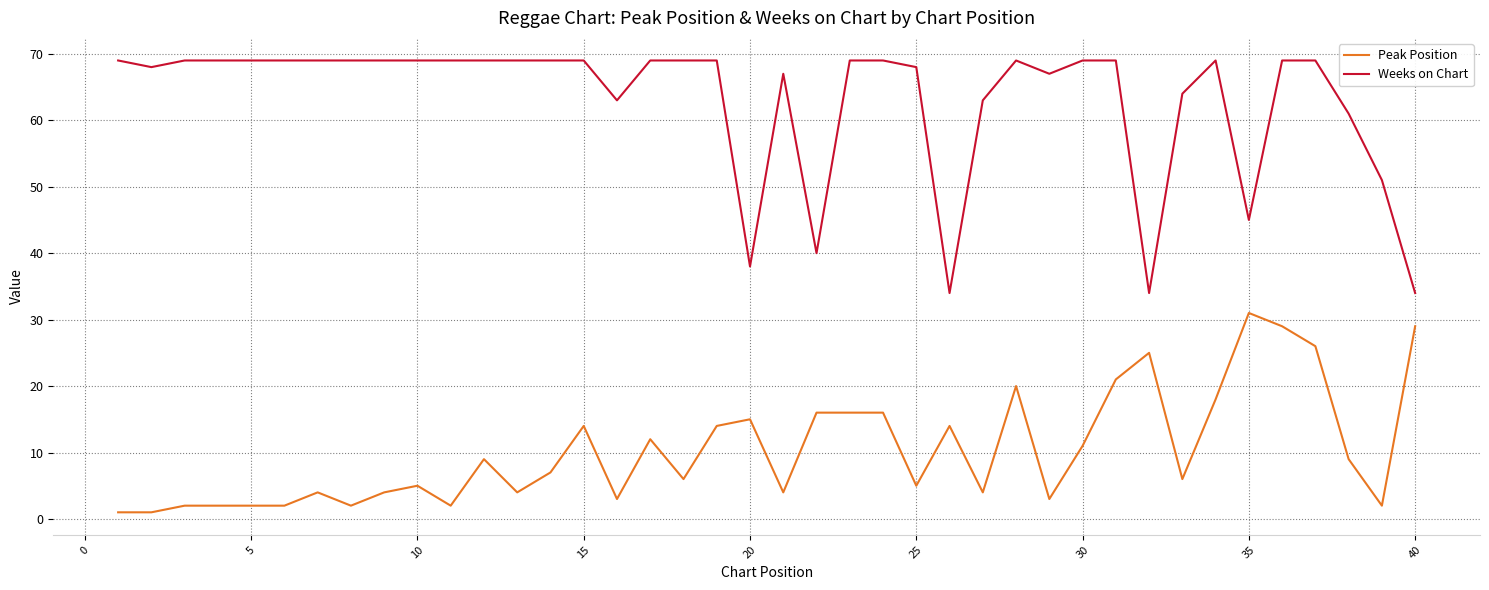

What is the greatest value displayed?

69